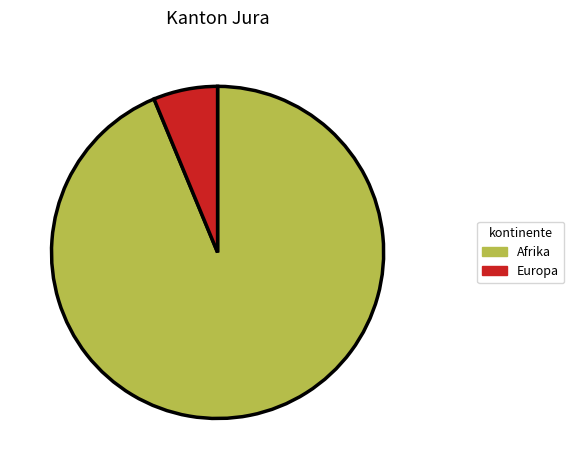

Which category has the biggest portion of the pie?

Afrika